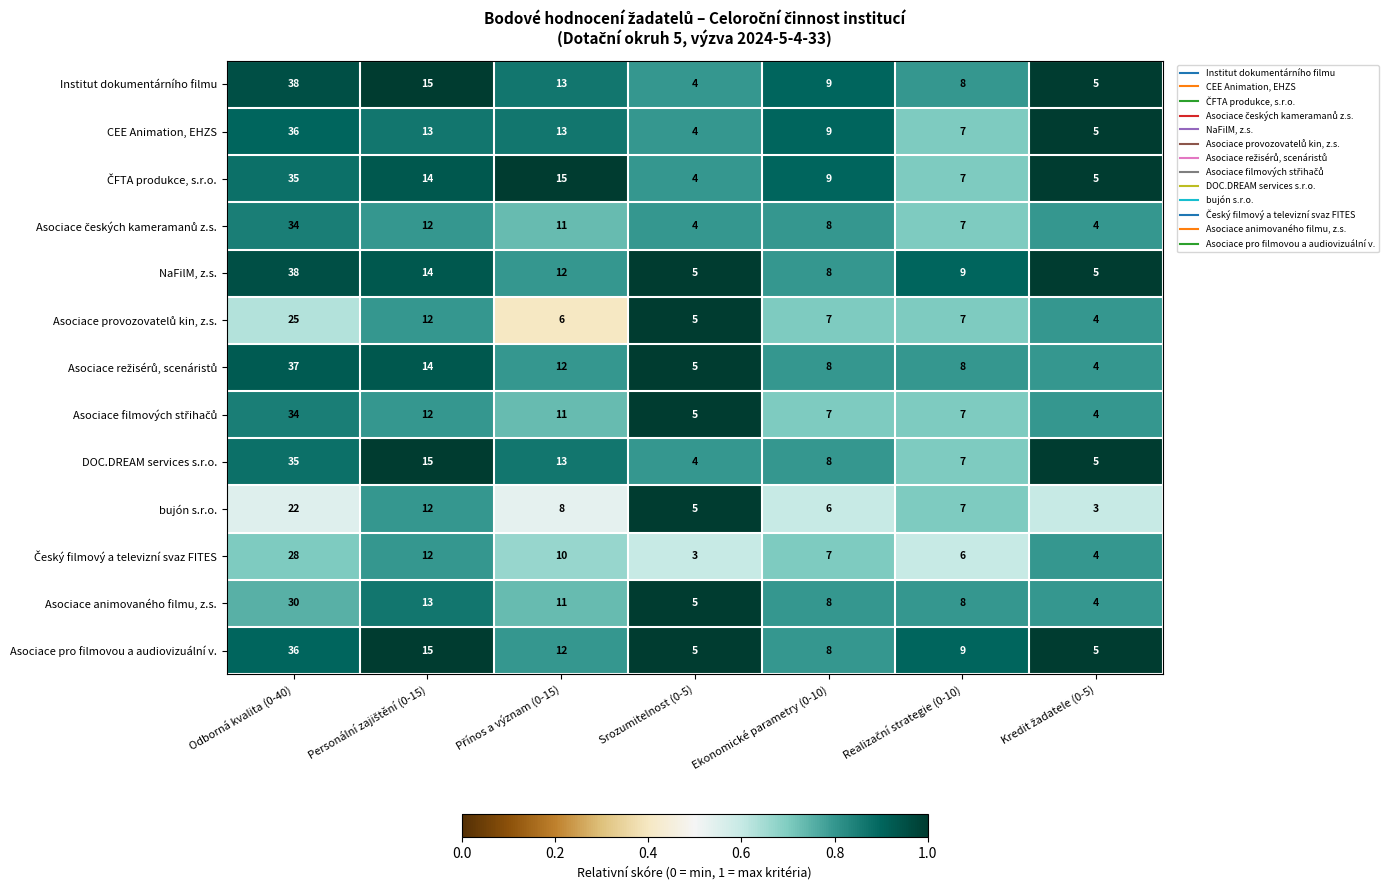

How many categories are shown in the chart?

7